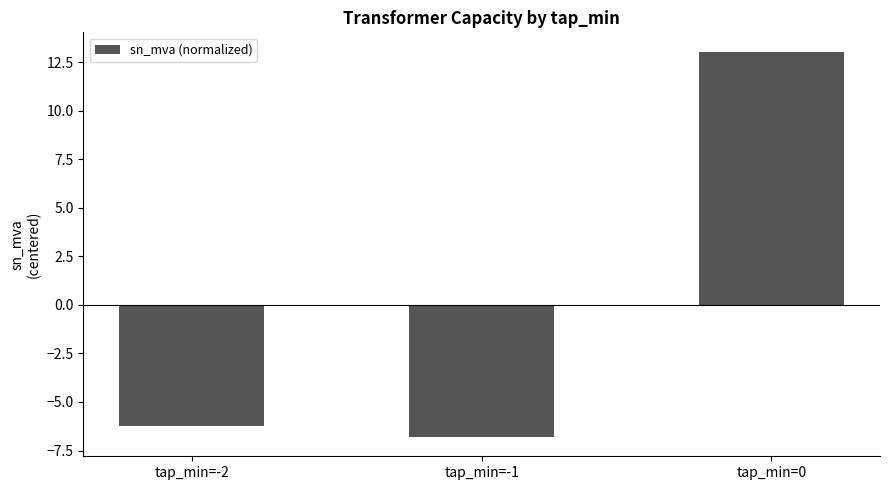

Rank the categories by value from lowest to highest.

tap_min=-1, tap_min=-2, tap_min=0